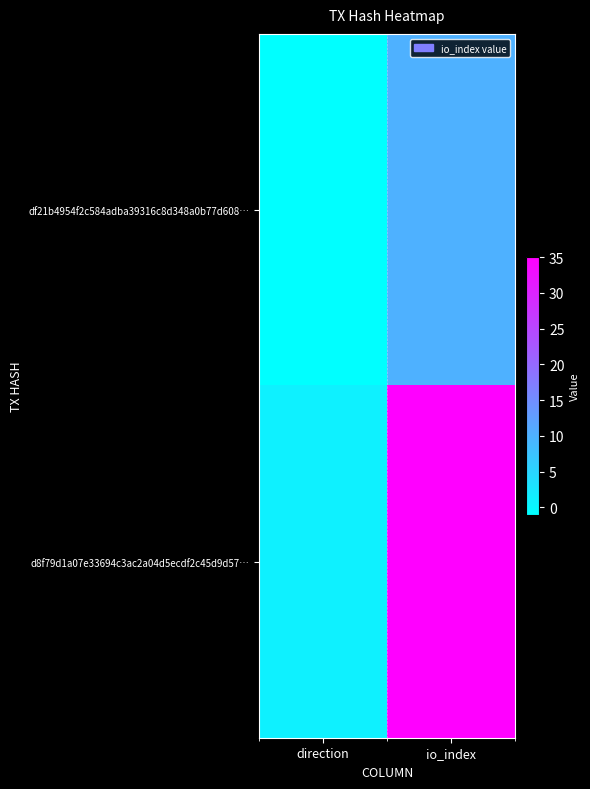

Count the number of data series in this chart.

2